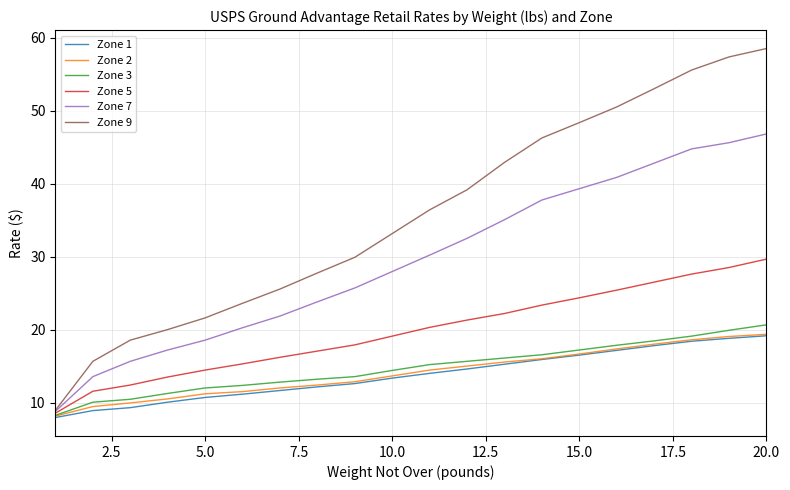

Which series has the largest total across all categories?

Zone 9